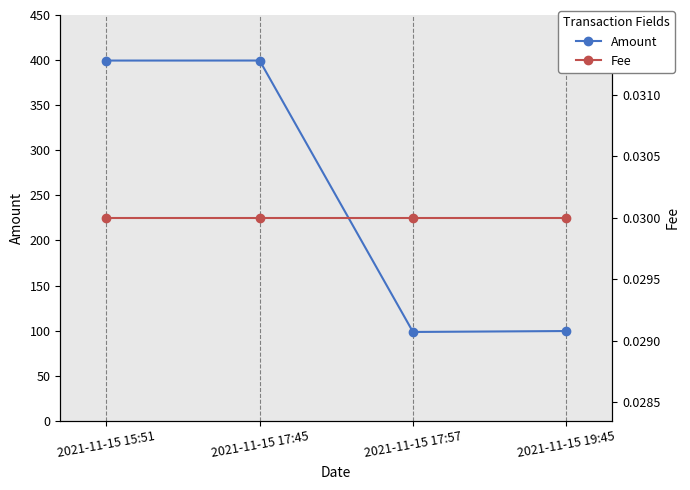

The Amount series shows 133.5 at 2021-11-15 17:57. True or false?

False